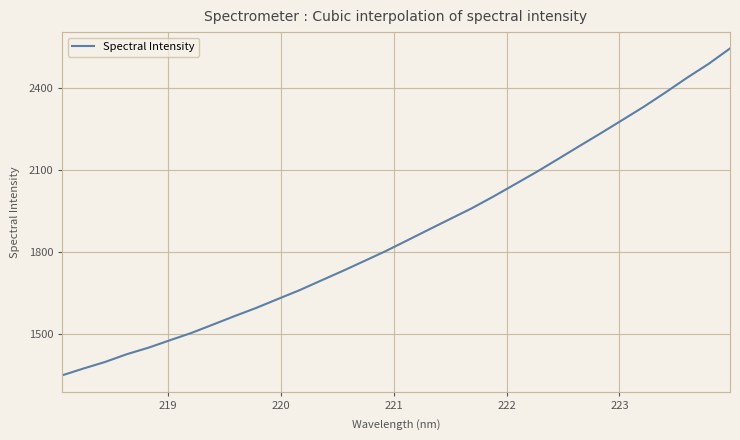

Reading left to right, what are all the values shown in this chart?

1349.6	1374.9	1398.8	1427.1	1450.8	1478.1	1505.0	1535.6	1566.5	1596.3	1628.8	1660.9	1696.2	1731.2	1767.4	1804.0	1843.1	1882.6	1921.8	1960.8	2003.6	2048.4	2093.4	2140.7	2188.5	2235.8	2284.1	2332.8	2384.8	2438.4	2489.1	2545.8